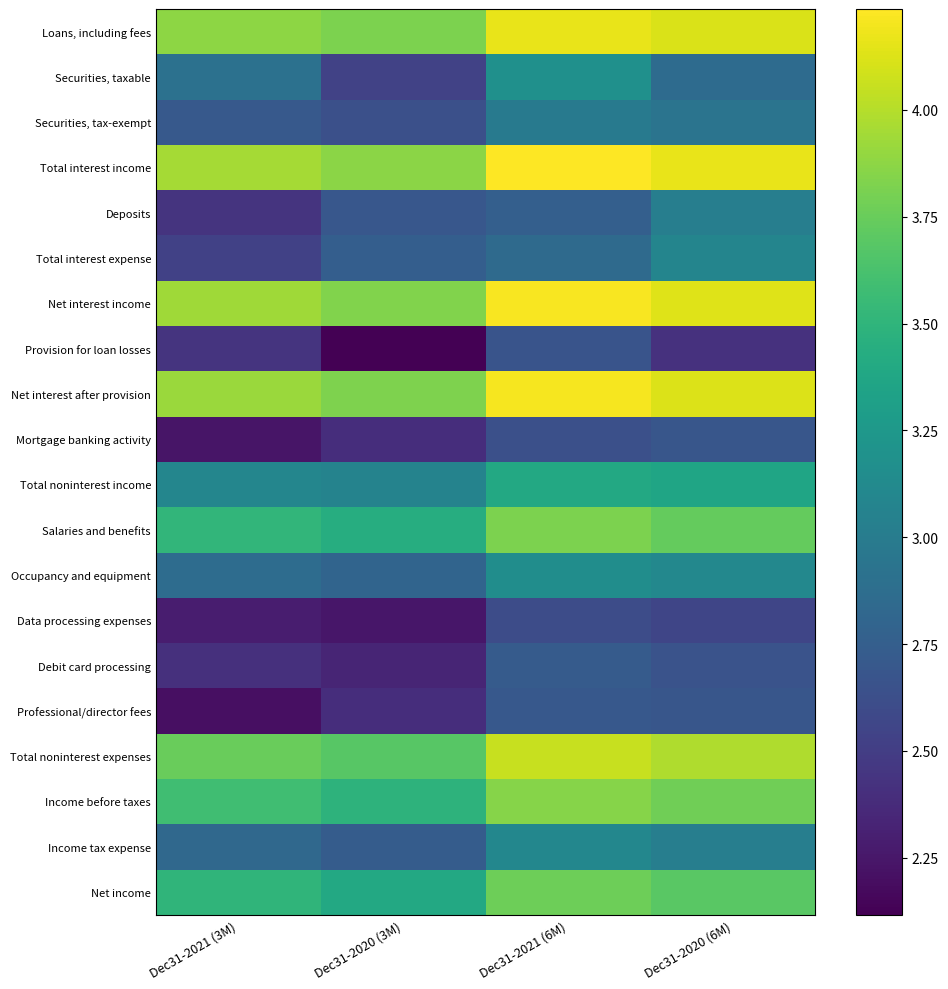

Reading right to left, transcribe all the data shown in this chart.

Loans, including fees: Dec31-2020 (6M)=4.1	Dec31-2021 (6M)=4.2	Dec31-2020 (3M)=3.8	Dec31-2021 (3M)=3.9
Securities, taxable: Dec31-2020 (6M)=2.9	Dec31-2021 (6M)=3.2	Dec31-2020 (3M)=2.5	Dec31-2021 (3M)=2.9
Securities, tax-exempt: Dec31-2020 (6M)=2.9	Dec31-2021 (6M)=3.0	Dec31-2020 (3M)=2.6	Dec31-2021 (3M)=2.7
Total interest income: Dec31-2020 (6M)=4.2	Dec31-2021 (6M)=4.2	Dec31-2020 (3M)=3.9	Dec31-2021 (3M)=3.9
Deposits: Dec31-2020 (6M)=3.0	Dec31-2021 (6M)=2.8	Dec31-2020 (3M)=2.7	Dec31-2021 (3M)=2.4
Total interest expense: Dec31-2020 (6M)=3.1	Dec31-2021 (6M)=2.8	Dec31-2020 (3M)=2.7	Dec31-2021 (3M)=2.5
Net interest income: Dec31-2020 (6M)=4.1	Dec31-2021 (6M)=4.2	Dec31-2020 (3M)=3.8	Dec31-2021 (3M)=3.9
Provision for loan losses: Dec31-2020 (6M)=2.4	Dec31-2021 (6M)=2.7	Dec31-2020 (3M)=2.1	Dec31-2021 (3M)=2.4
Net interest after provision: Dec31-2020 (6M)=4.1	Dec31-2021 (6M)=4.2	Dec31-2020 (3M)=3.8	Dec31-2021 (3M)=3.9
Mortgage banking activity: Dec31-2020 (6M)=2.7	Dec31-2021 (6M)=2.6	Dec31-2020 (3M)=2.4	Dec31-2021 (3M)=2.2
Total noninterest income: Dec31-2020 (6M)=3.4	Dec31-2021 (6M)=3.4	Dec31-2020 (3M)=3.1	Dec31-2021 (3M)=3.1
Salaries and benefits: Dec31-2020 (6M)=3.7	Dec31-2021 (6M)=3.8	Dec31-2020 (3M)=3.4	Dec31-2021 (3M)=3.5
Occupancy and equipment: Dec31-2020 (6M)=3.1	Dec31-2021 (6M)=3.2	Dec31-2020 (3M)=2.8	Dec31-2021 (3M)=2.9
Data processing expenses: Dec31-2020 (6M)=2.6	Dec31-2021 (6M)=2.6	Dec31-2020 (3M)=2.2	Dec31-2021 (3M)=2.3
Debit card processing: Dec31-2020 (6M)=2.7	Dec31-2021 (6M)=2.7	Dec31-2020 (3M)=2.3	Dec31-2021 (3M)=2.4
Professional/director fees: Dec31-2020 (6M)=2.7	Dec31-2021 (6M)=2.7	Dec31-2020 (3M)=2.4	Dec31-2021 (3M)=2.2
Total noninterest expenses: Dec31-2020 (6M)=4.0	Dec31-2021 (6M)=4.1	Dec31-2020 (3M)=3.7	Dec31-2021 (3M)=3.8
Income before taxes: Dec31-2020 (6M)=3.8	Dec31-2021 (6M)=3.8	Dec31-2020 (3M)=3.5	Dec31-2021 (3M)=3.6
Income tax expense: Dec31-2020 (6M)=3.0	Dec31-2021 (6M)=3.1	Dec31-2020 (3M)=2.7	Dec31-2021 (3M)=2.8
Net income: Dec31-2020 (6M)=3.7	Dec31-2021 (6M)=3.8	Dec31-2020 (3M)=3.4	Dec31-2021 (3M)=3.5